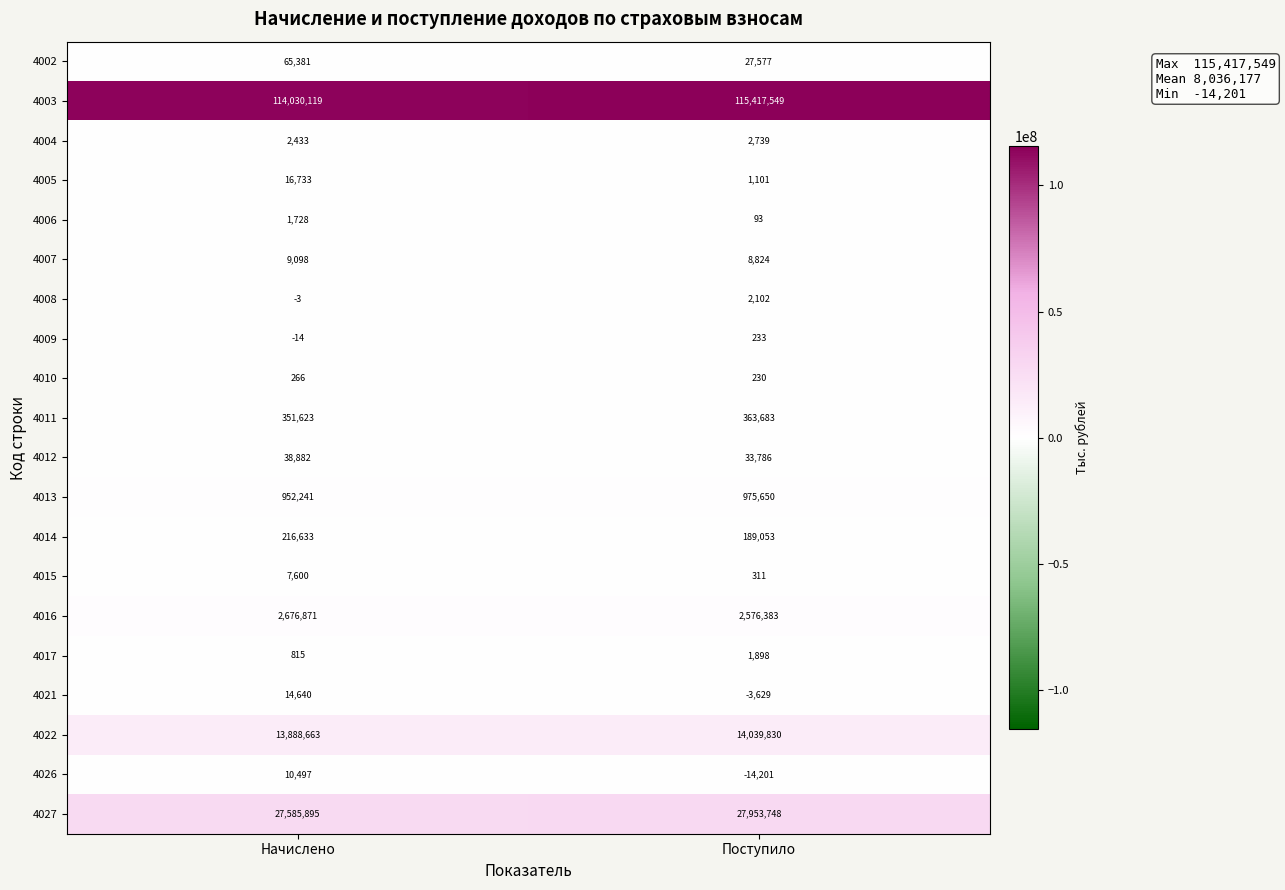

Count the number of categories in the chart.

2